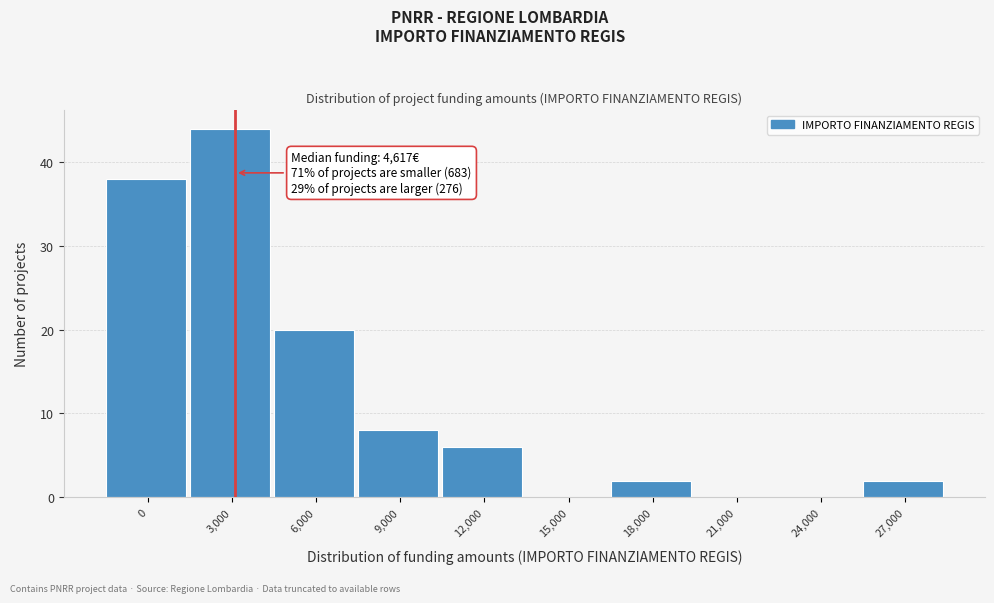

Reading right to left, transcribe all the data shown in this chart.

27,000=2	24,000=0	21,000=0	18,000=2	15,000=0	12,000=6	9,000=8	6,000=20	3,000=44	0=38